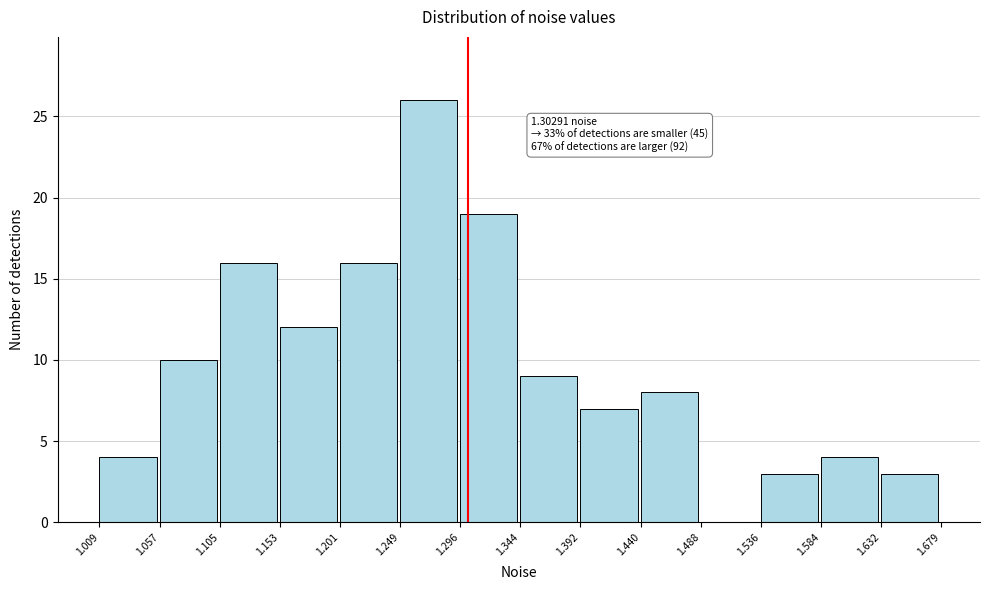

Which range on the x-axis has the tallest bar?

1.249 to 1.296